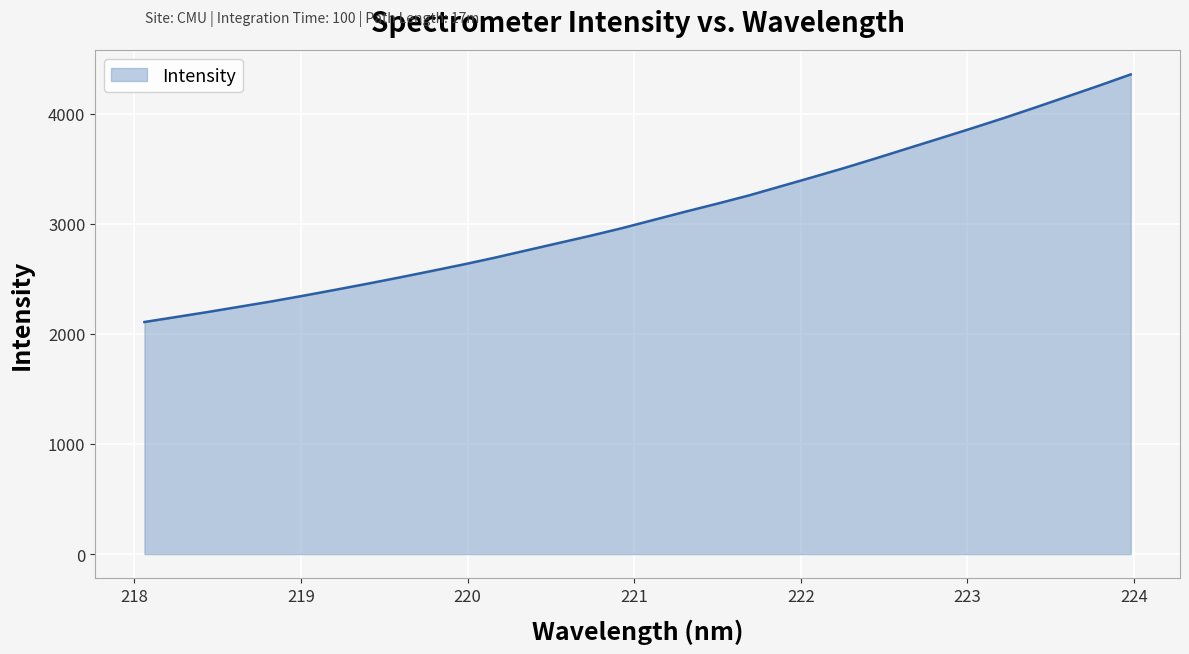

Does the chart have visible grid lines?

Yes